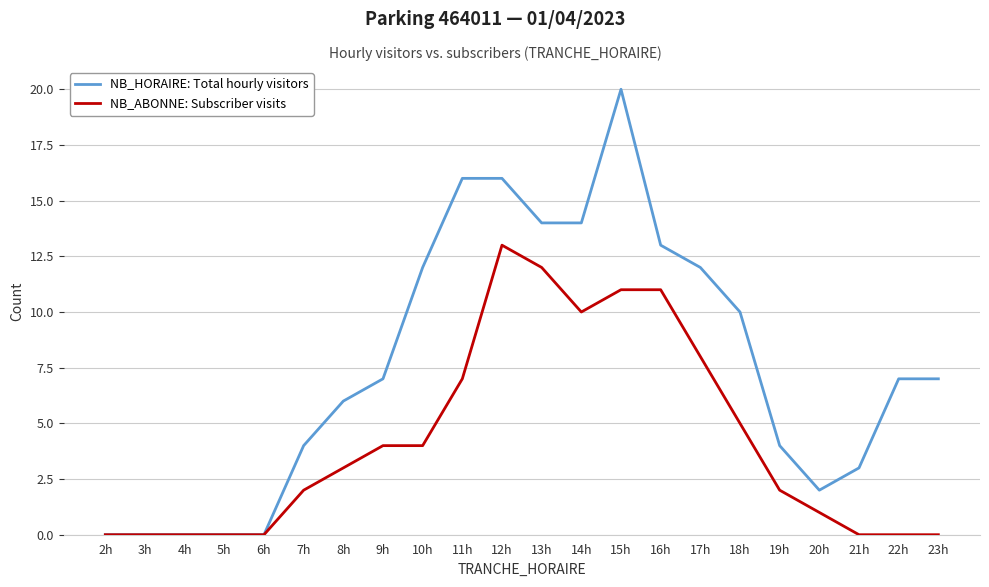

At which label does NB_HORAIRE: Total hourly visitors reach its peak?

15h